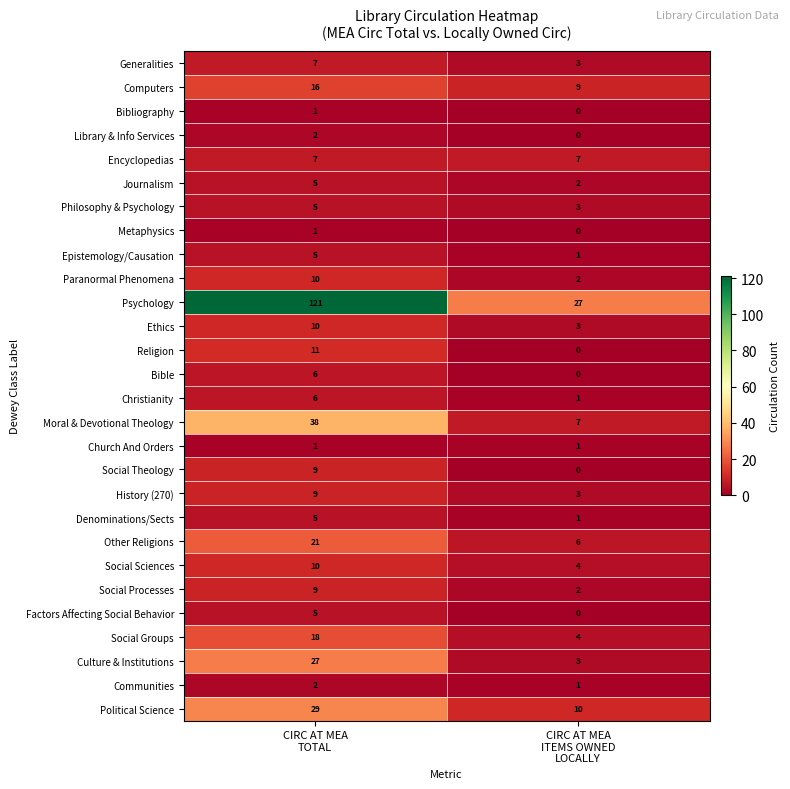

What is the maximum value shown in the chart?

121